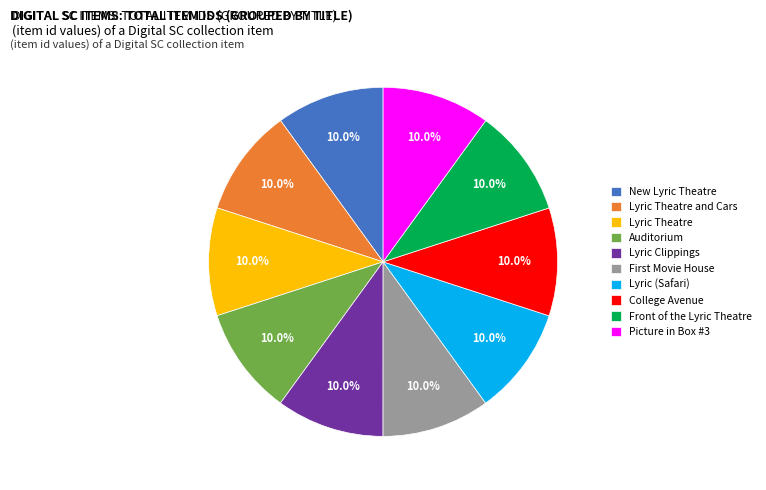

What is the ratio of the value at Lyric Clippings to the value at Front of the Lyric Theatre?

1.0